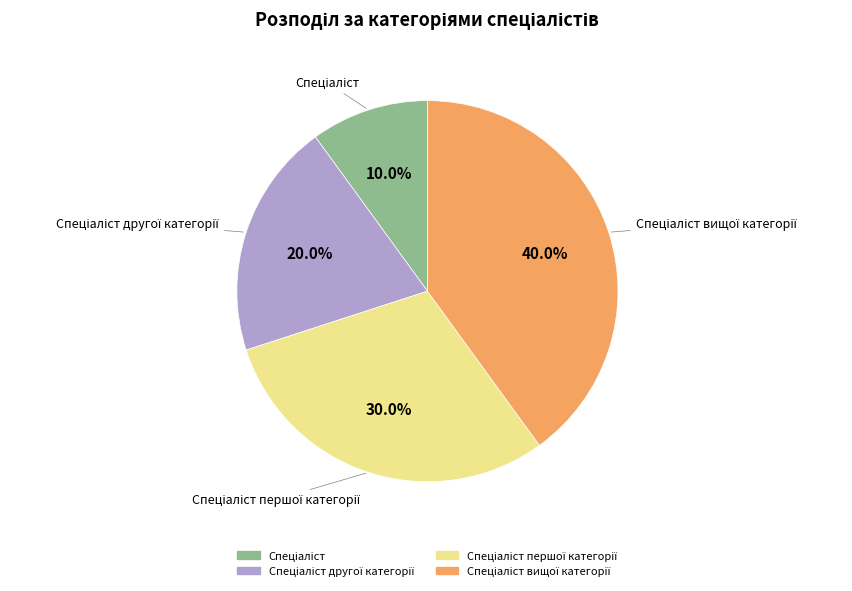

Count the number of slices in the pie.

4